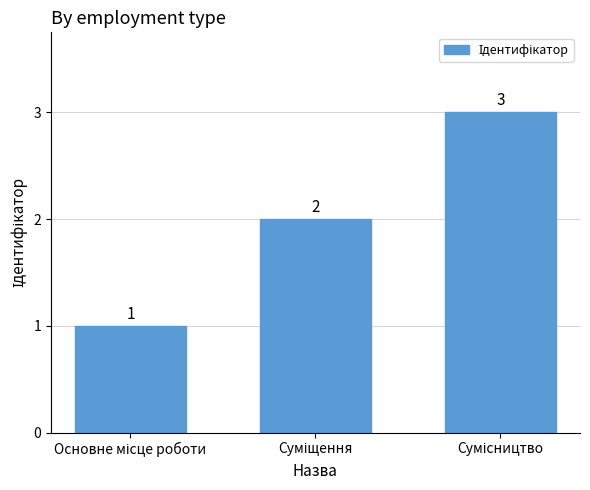

How many data points are less than 2?

1